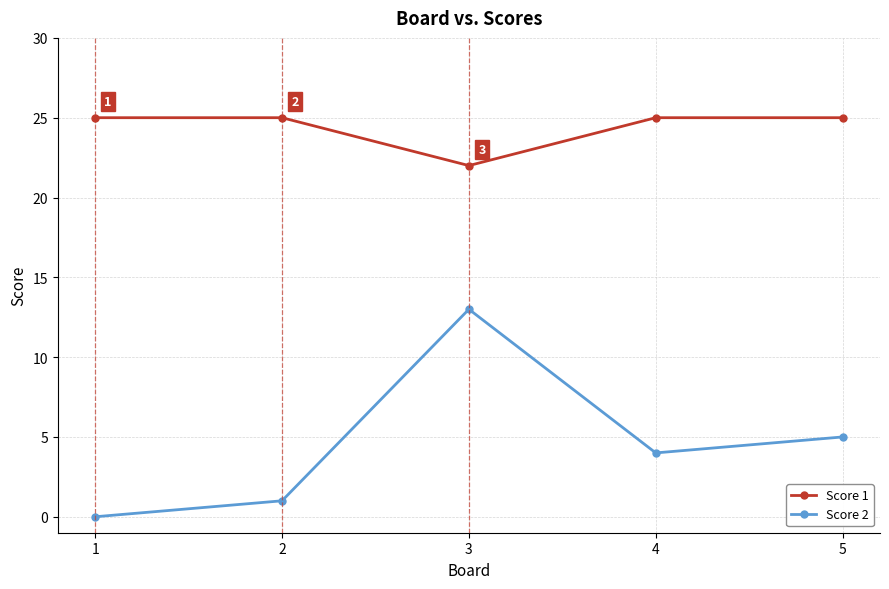

Reading left to right, what are all the values shown in this chart?

Score 1: 1=25	2=25	3=22	4=25	5=25
Score 2: 1=0	2=1	3=13	4=4	5=5